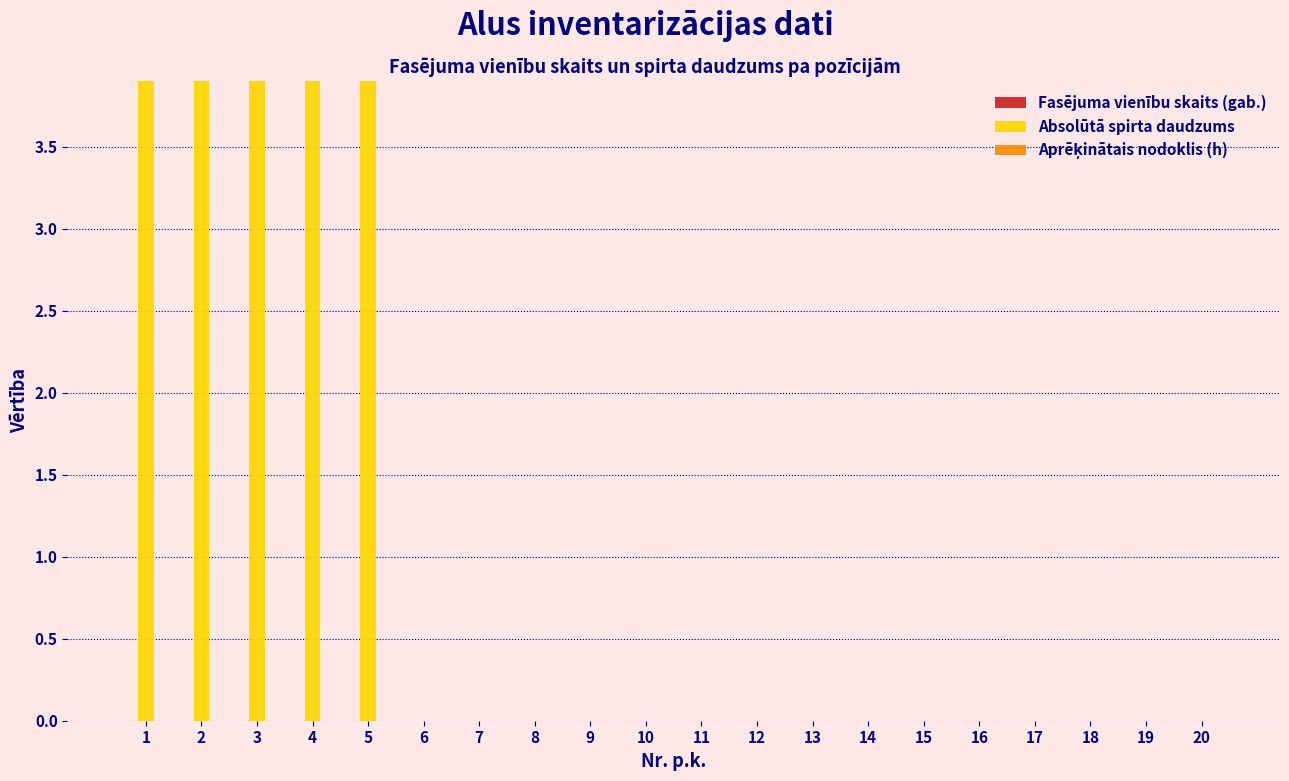

Reading right to left, transcribe all the data shown in this chart.

Fasējuma vienību skaits (gab.): 20=0.0	19=0.0	18=0.0	17=0.0	16=0.0	15=0.0	14=0.0	13=0.0	12=0.0	11=0.0	10=0.0	9=0.0	8=0.0	7=0.0	6=0.0	5=0.0	4=0.0	3=0.0	2=0.0	1=0.0
Absolūtā spirta daudzums: 20=0.0	19=0.0	18=0.0	17=0.0	16=0.0	15=0.0	14=0.0	13=0.0	12=0.0	11=0.0	10=0.0	9=0.0	8=0.0	7=0.0	6=0.0	5=25.7	4=24.3	3=21.6	2=14.9	1=13.5
Aprēķinātais nodoklis (h): 20=0.0	19=0.0	18=0.0	17=0.0	16=0.0	15=0.0	14=0.0	13=0.0	12=0.0	11=0.0	10=0.0	9=0.0	8=0.0	7=0.0	6=0.0	5=0.0	4=0.0	3=0.0	2=0.0	1=0.0